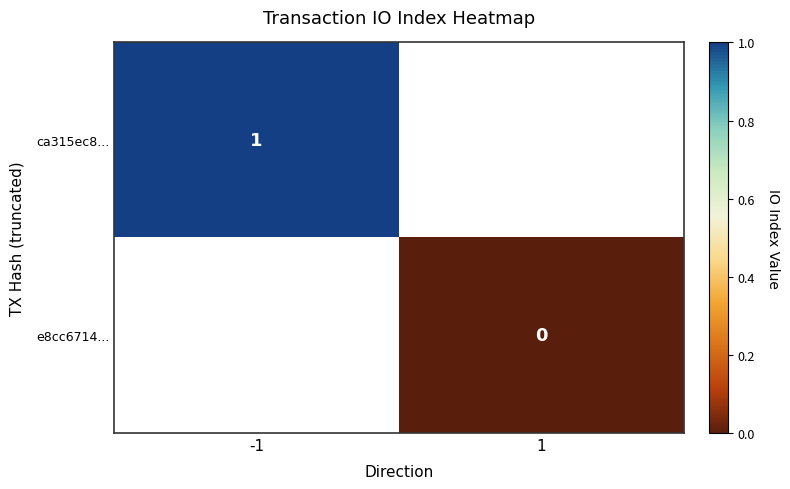

How many data points does each series have?

2